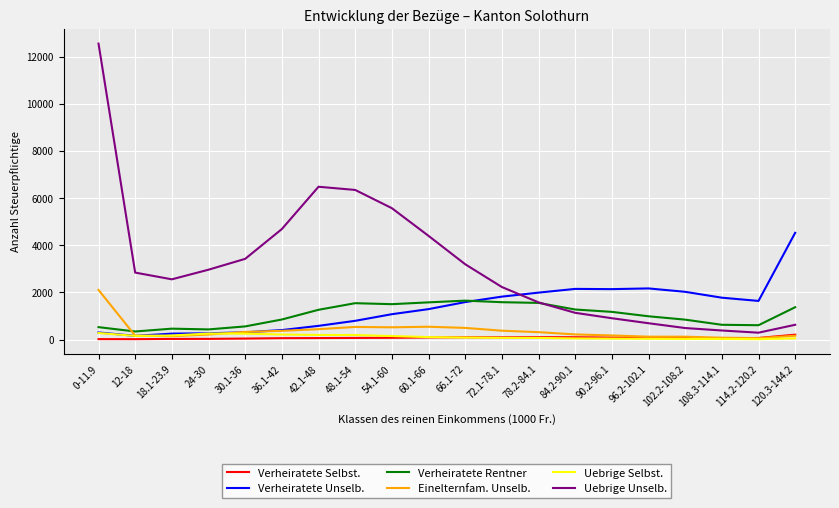

How many intersections are there between Uebrige Unselb. and Verheiratete Rentner?

1